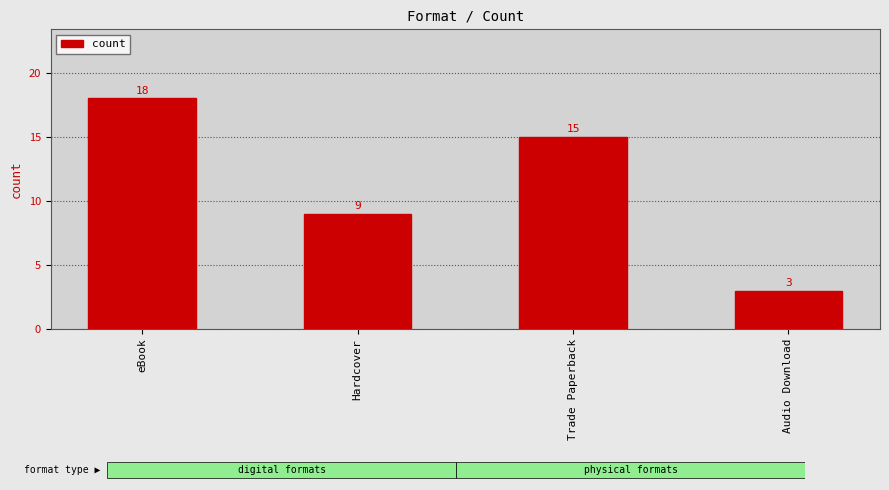

What is the label of the 3rd bar from the left?

Trade Paperback